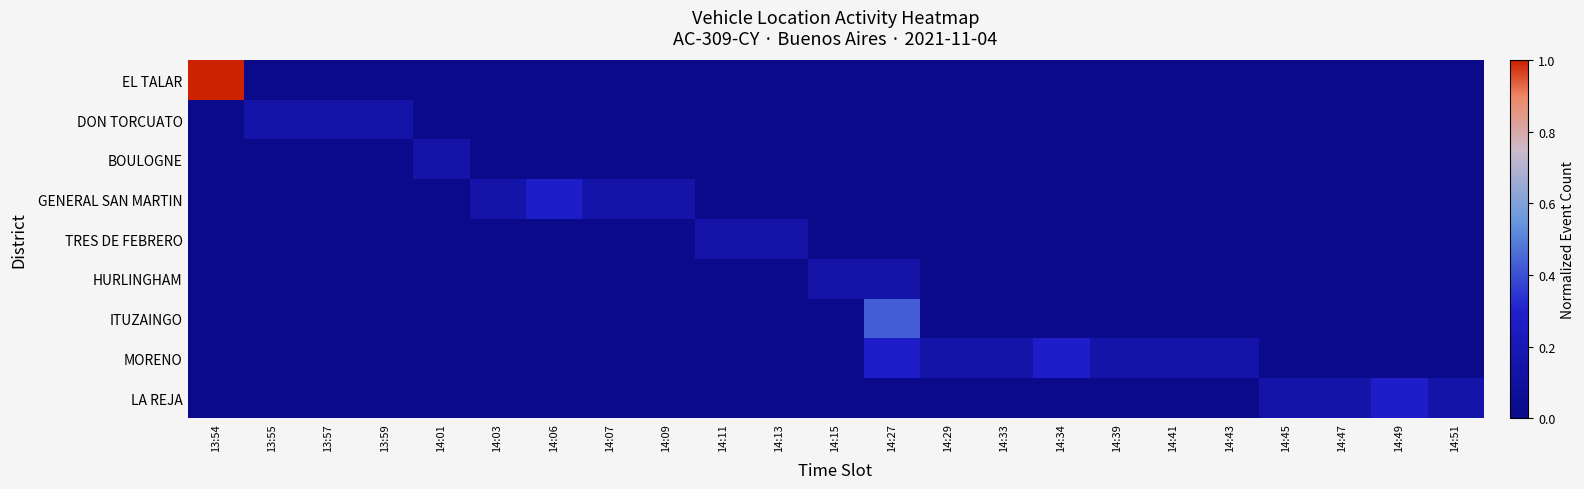

At 14:33, list the series in order from largest to smallest.

MORENO, EL TALAR, DON TORCUATO, BOULOGNE, GENERAL SAN MARTIN, TRES DE FEBRERO, HURLINGHAM, ITUZAINGO, LA REJA